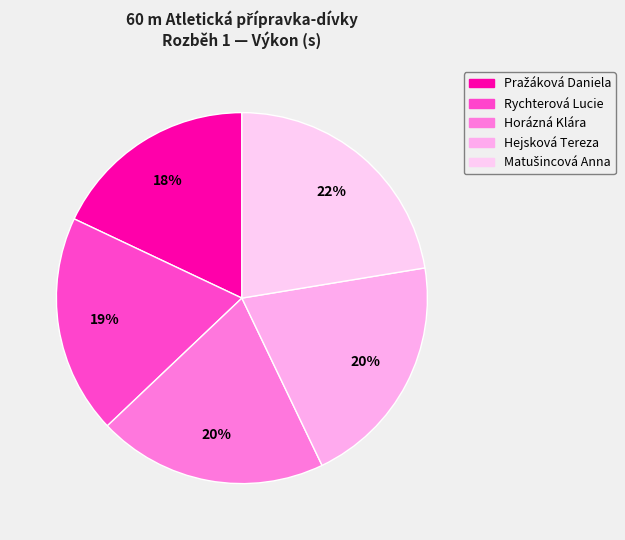

Is Horázná Klára the majority of the pie?

No